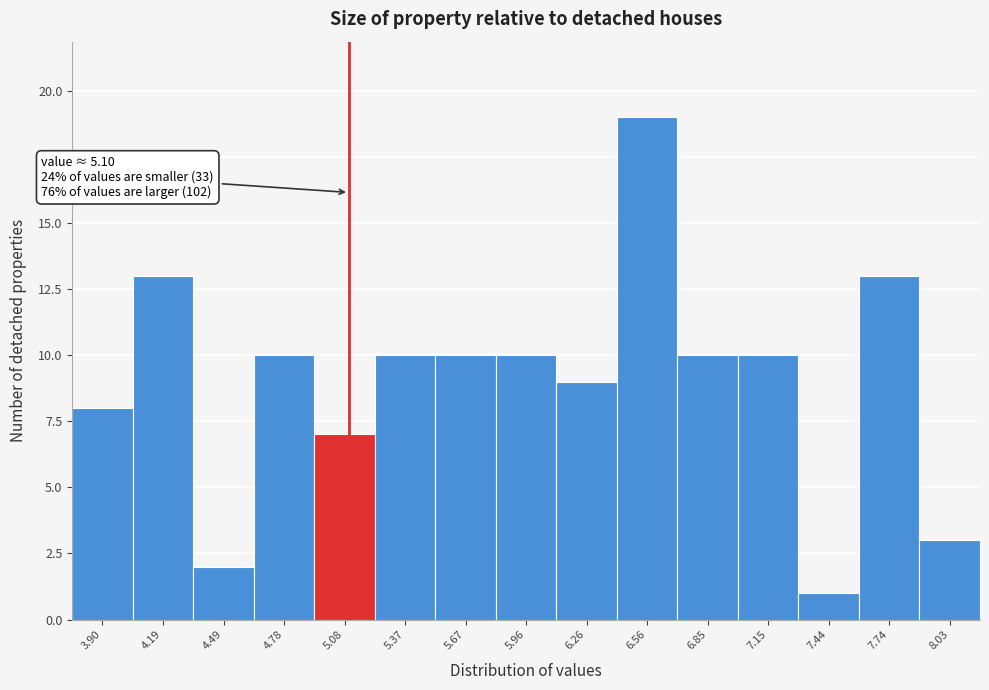

Over which range of the x-axis is the bar tallest?

6.40 to 6.70